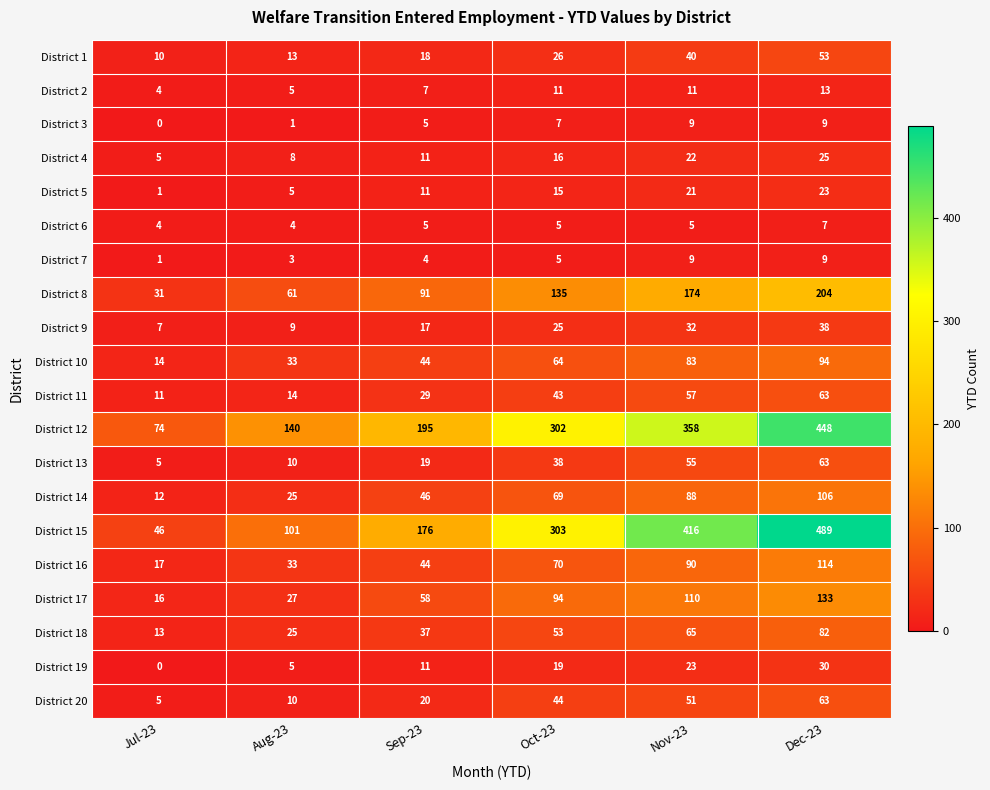

Which series changed the most between Nov-23 and Dec-23?

District 12